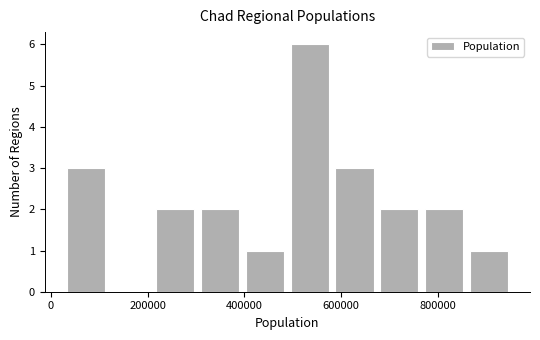

Over which range of the x-axis is the bar tallest?

480000 to 580000